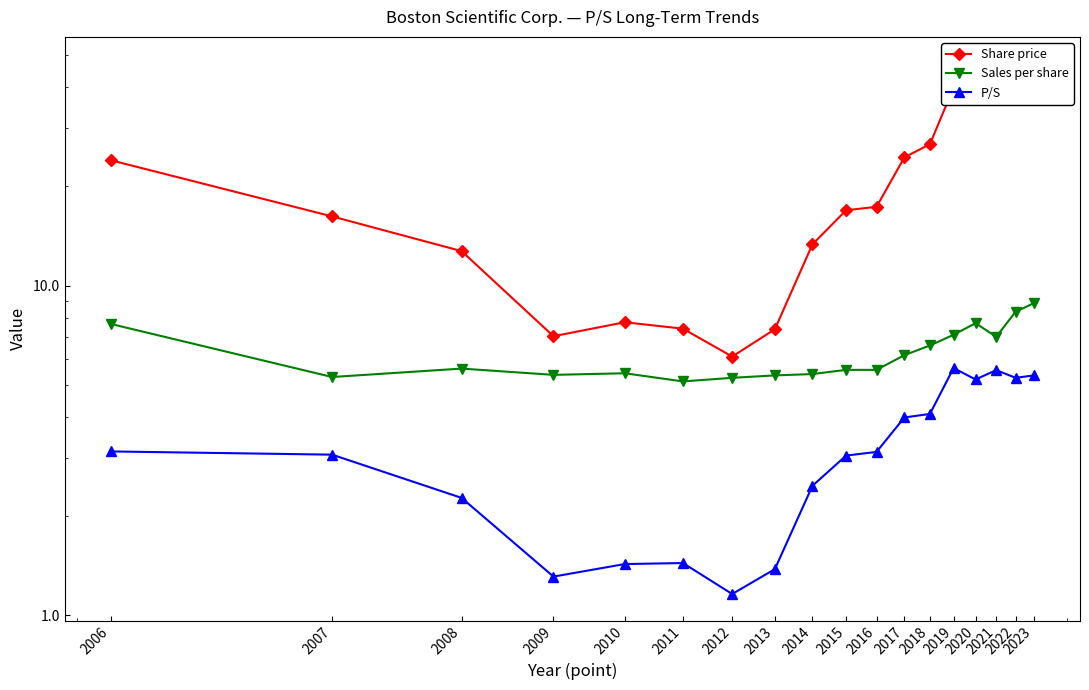

Rank the series by their average value, from lowest to highest.

P/S, Sales per share, Share price